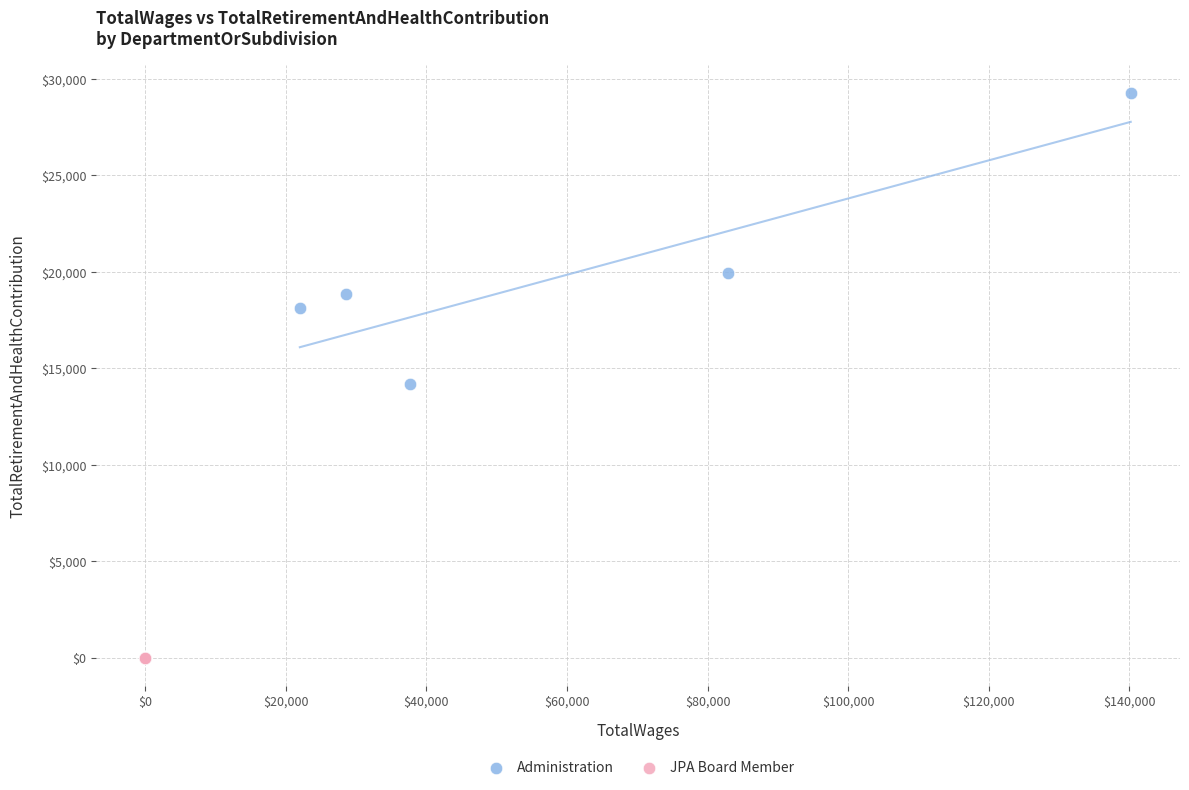

Which series contains the highest Y value?

Administration